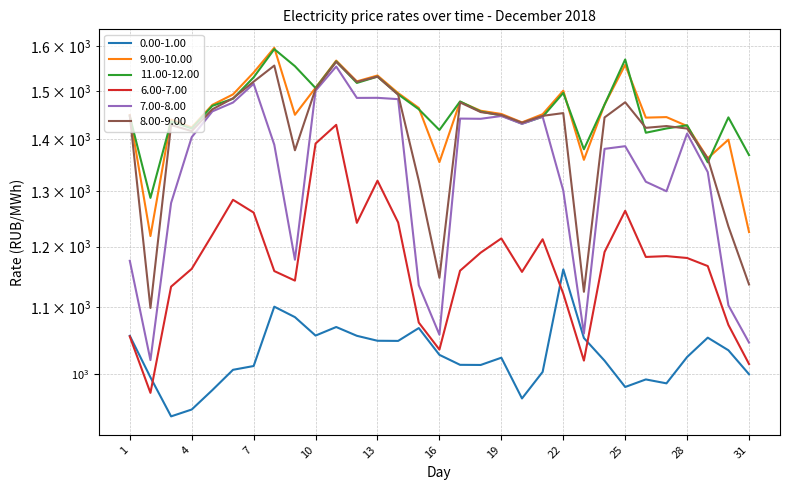

What is the difference between the maximum and second lowest values in the 0.00-1.00 series?

211.3